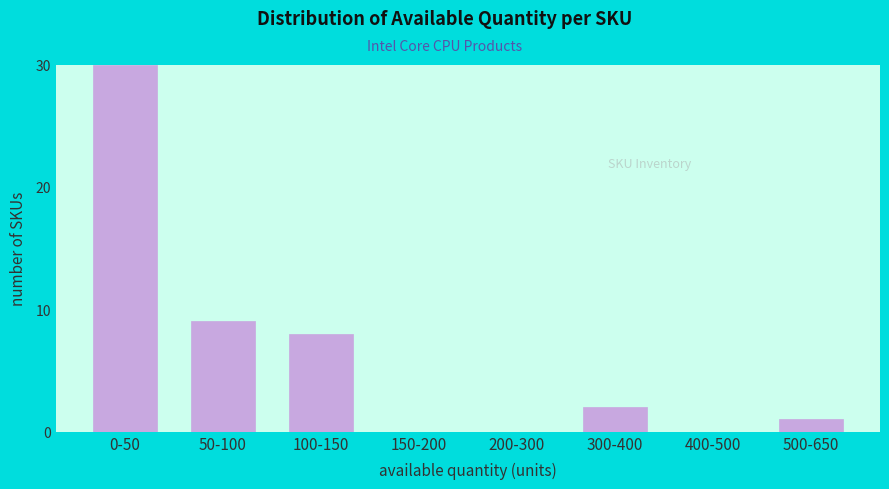

Reading left to right, what are all the values shown in this chart?

0-50=30	50-100=9	100-150=8	150-200=0	200-300=0	300-400=2	400-500=0	500-650=1